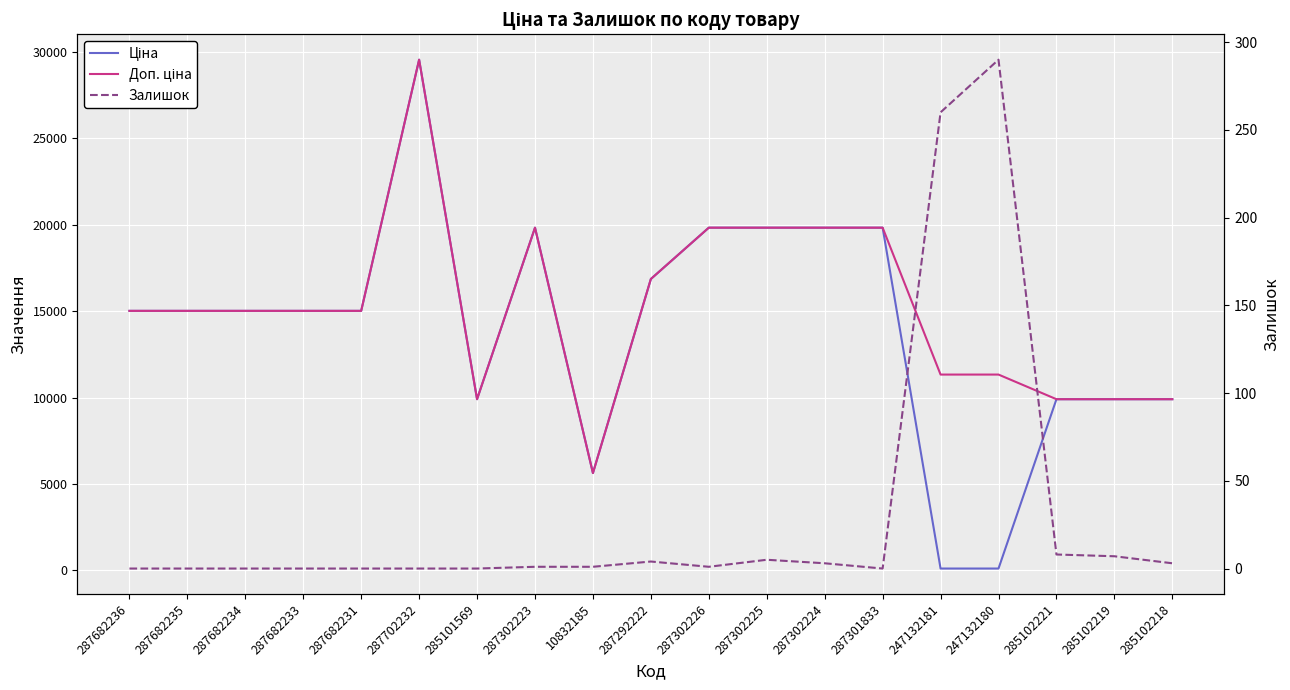

True or false: Залишок and Доп. ціна cross at least once.

False